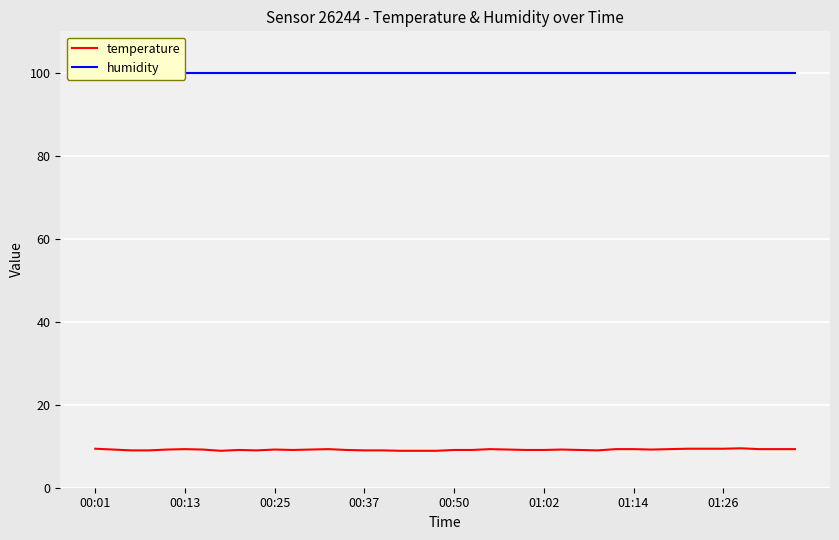

Which series changed the most between 13 and 31?

temperature